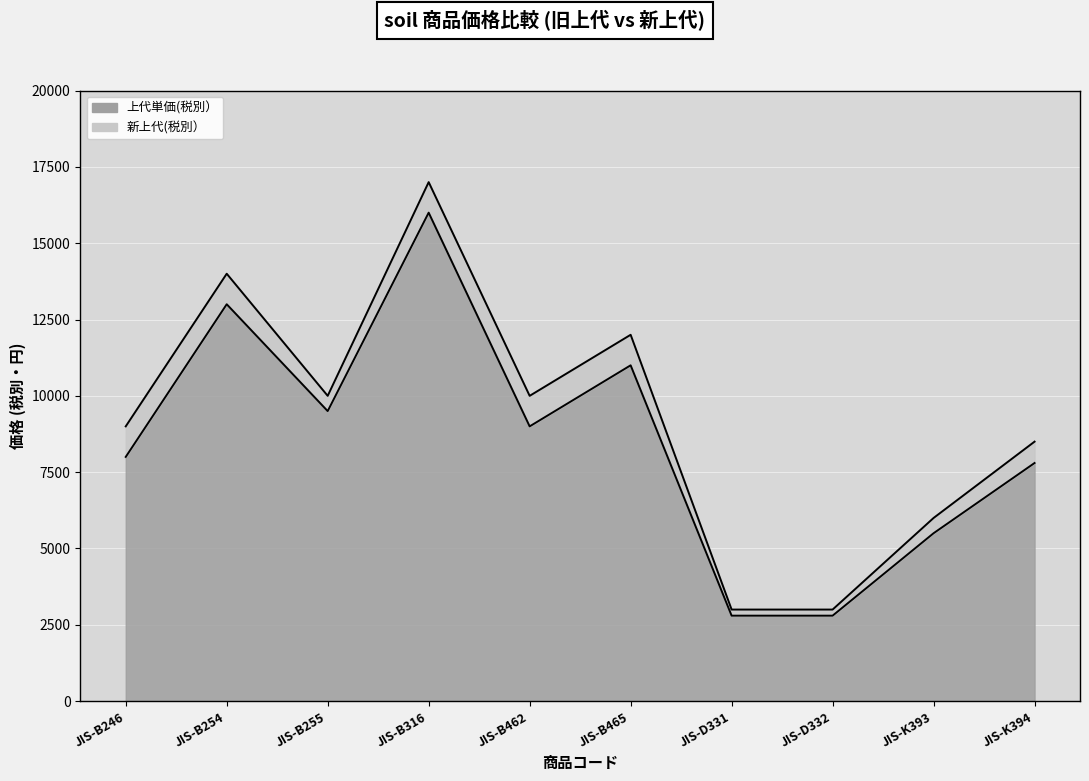

Where does the 上代単価(税別） series first go above 9000?

JIS-B254